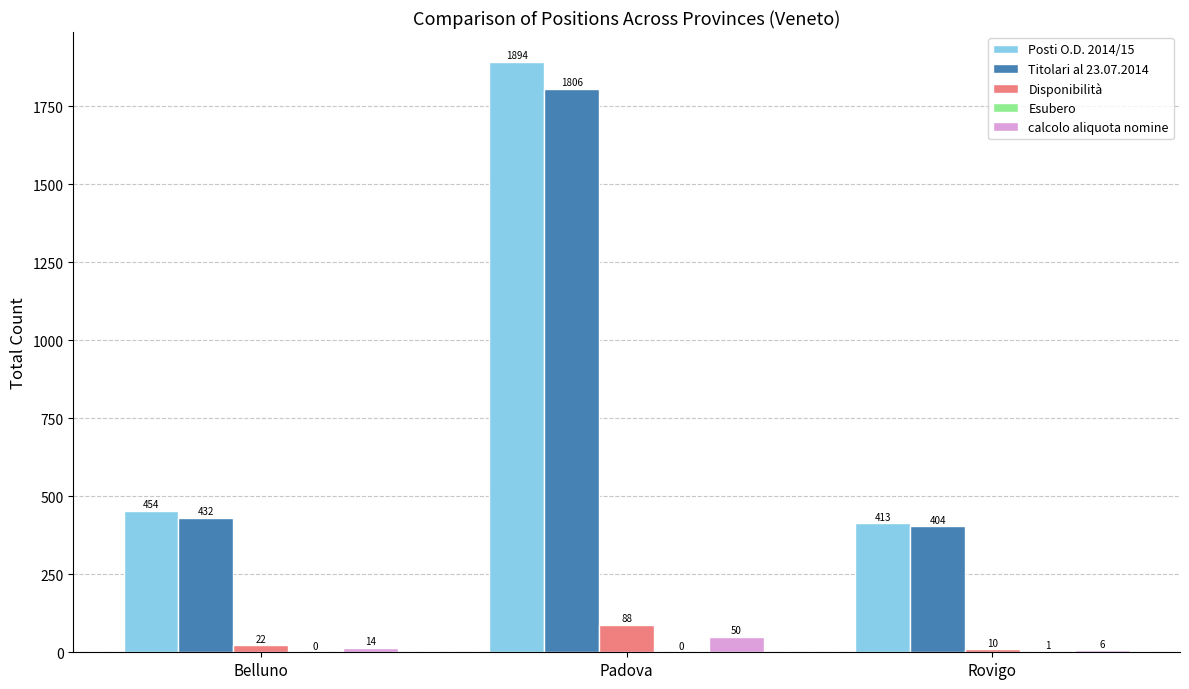

Between Belluno and Padova, which series saw the biggest shift?

Posti O.D. 2014/15